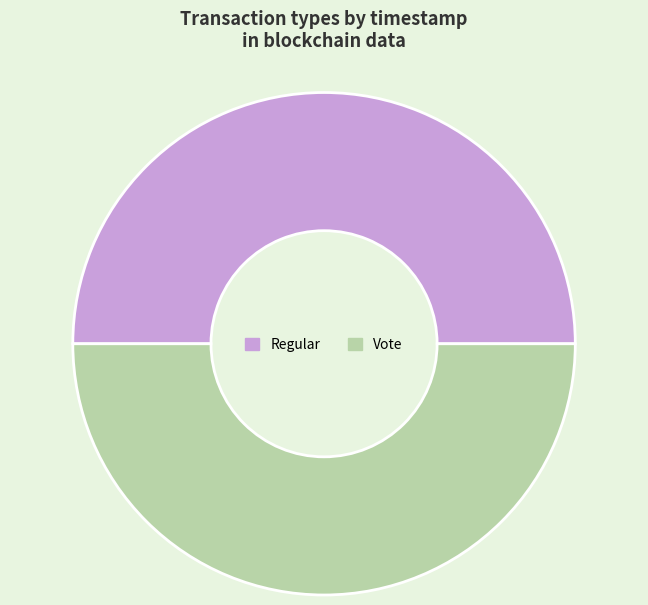

Do Vote and Regular together represent more than half of the pie?

Yes